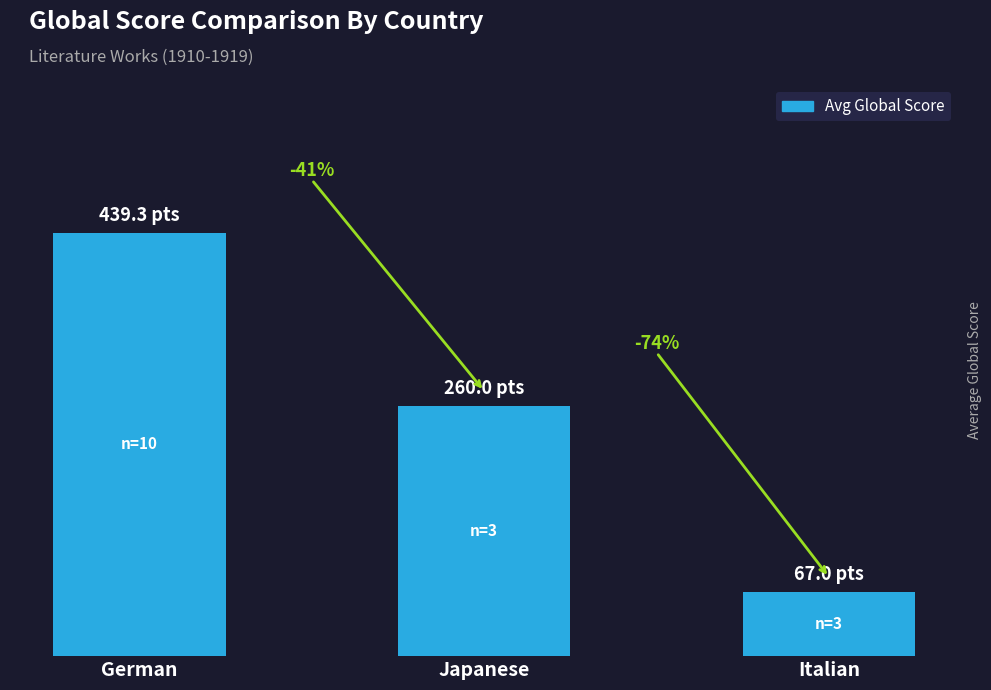

Does the chart contain any negative values?

No